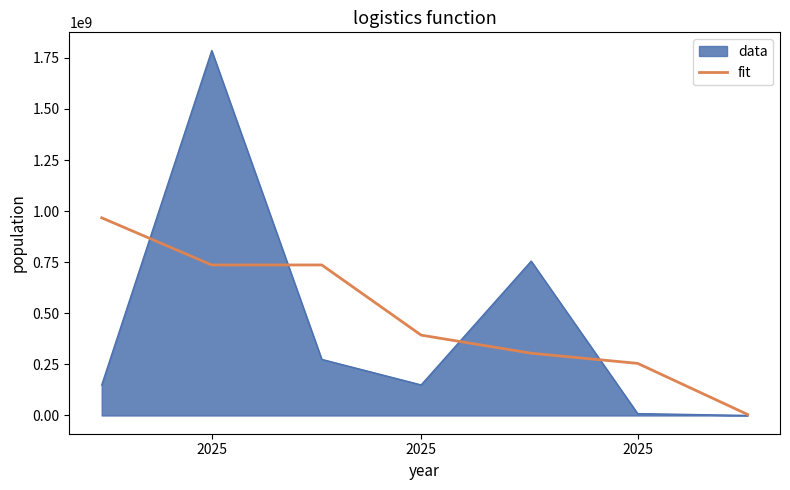

List the series in order of their peak value, highest first.

data, fit